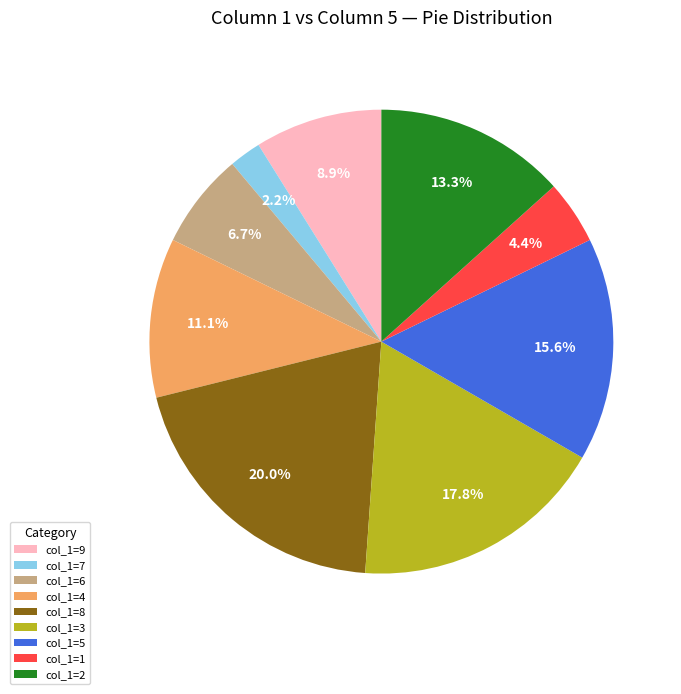

Rank the categories by value from highest to lowest.

col_1=8, col_1=3, col_1=5, col_1=2, col_1=4, col_1=9, col_1=6, col_1=1, col_1=7